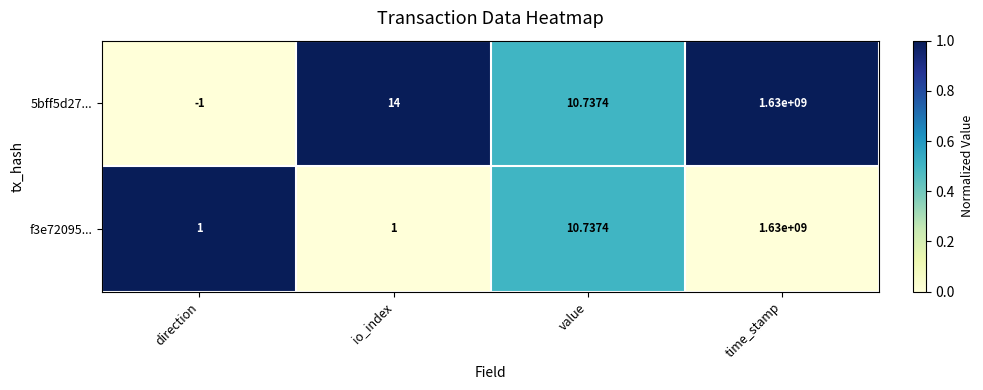

Where is 5bff5d27... nearest to the value 814999999?

io_index